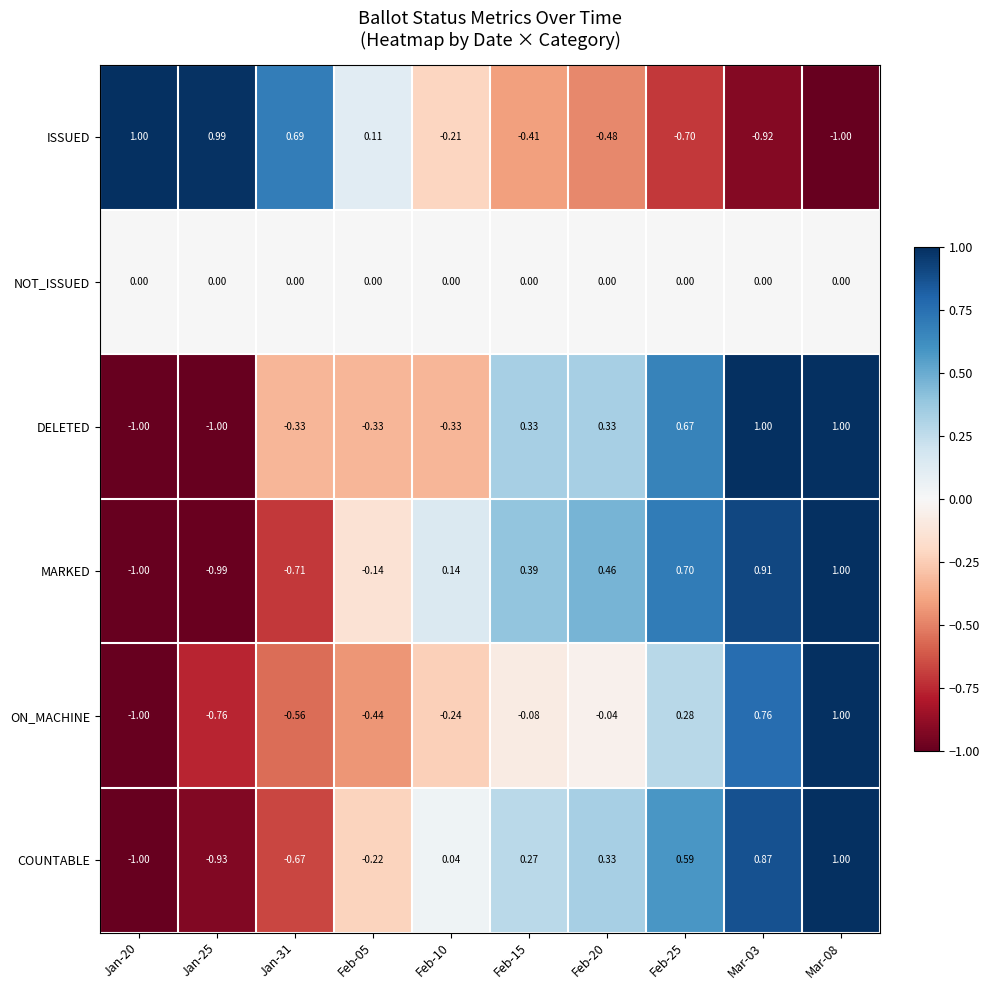

Which series changed the most between Jan-31 and Feb-05?

ISSUED